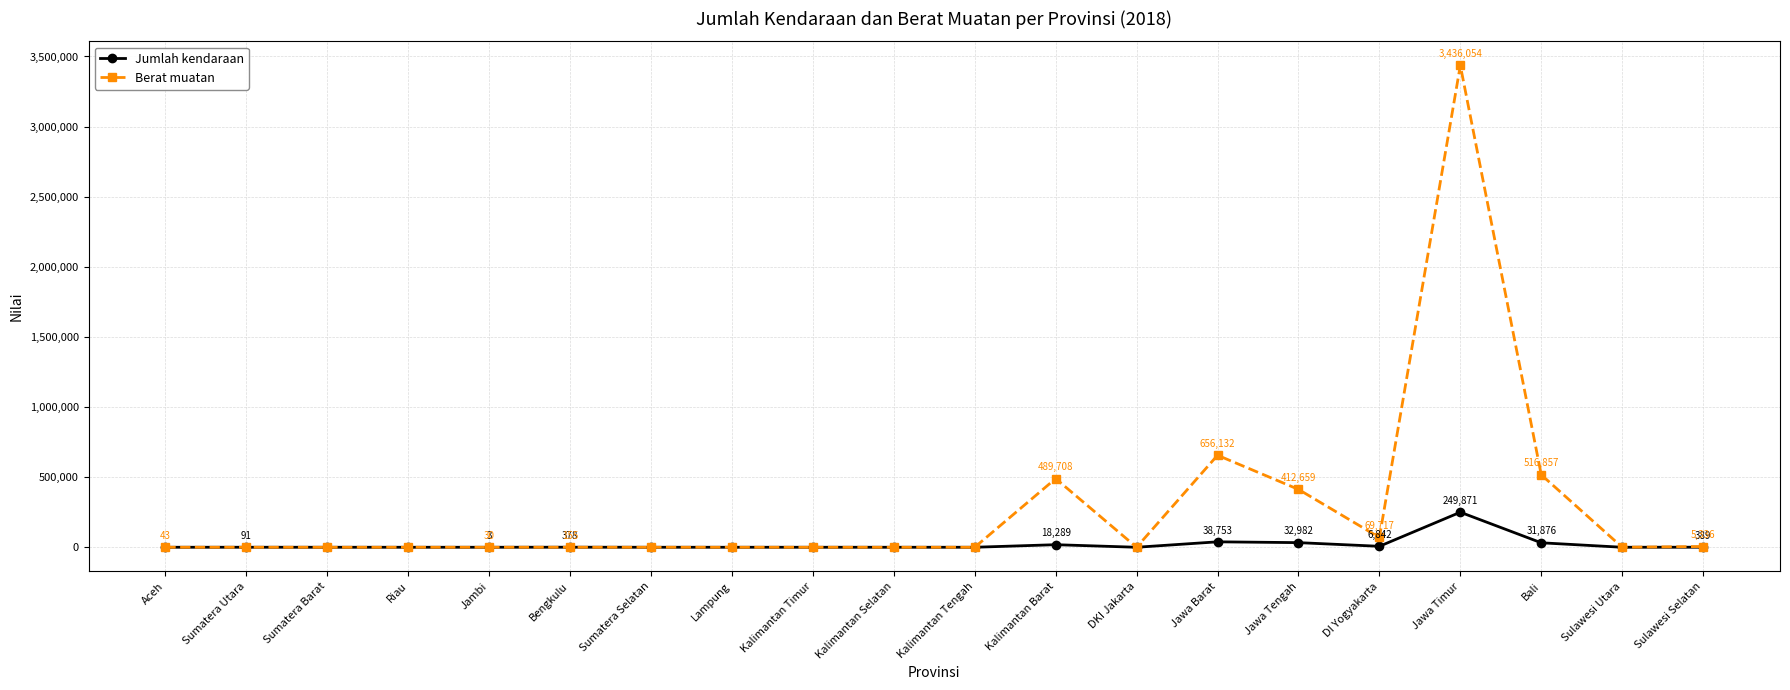

Which category has the highest value in the Berat muatan series?

Jawa Timur